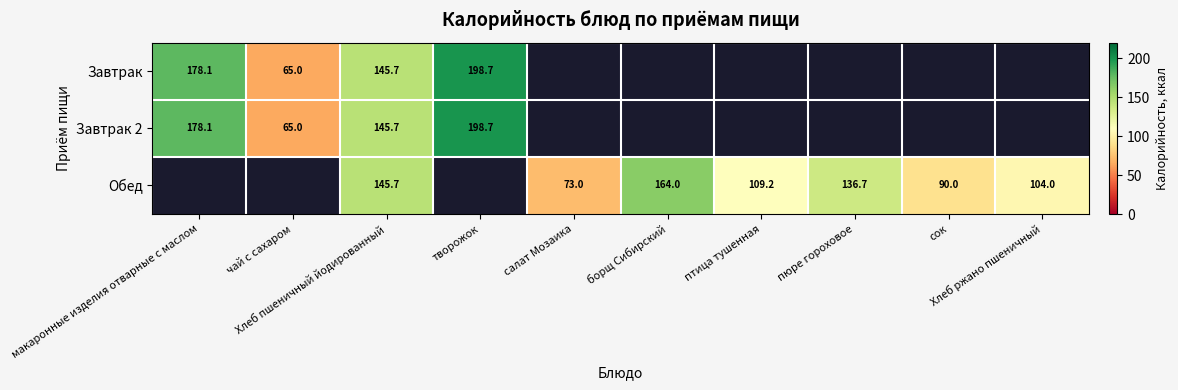

How many data points in Обед are above 136?

3